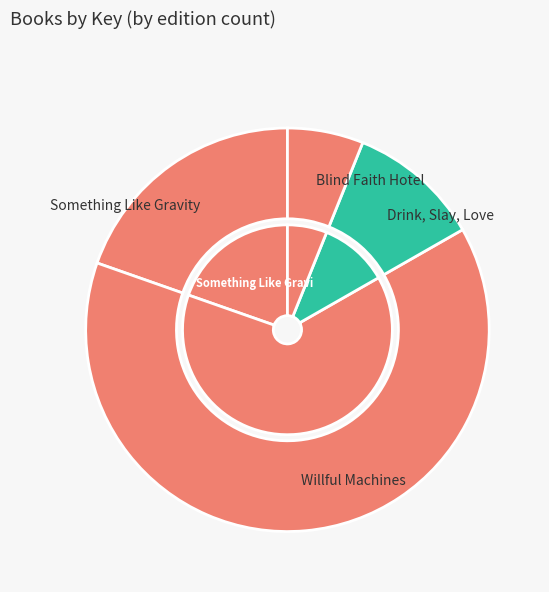

To the nearest percent, what is the combined percentage of Willful Machines and Something Like Gravity?

83%